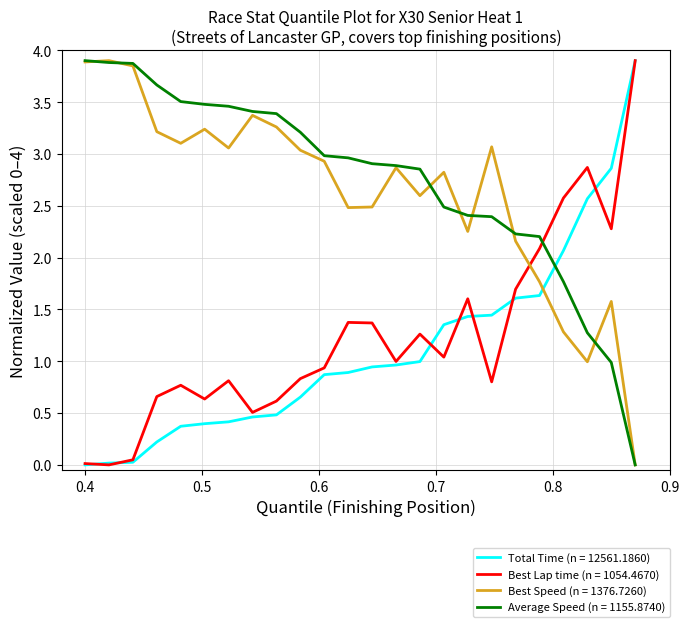

What is the maximum value shown in the chart?

3.9